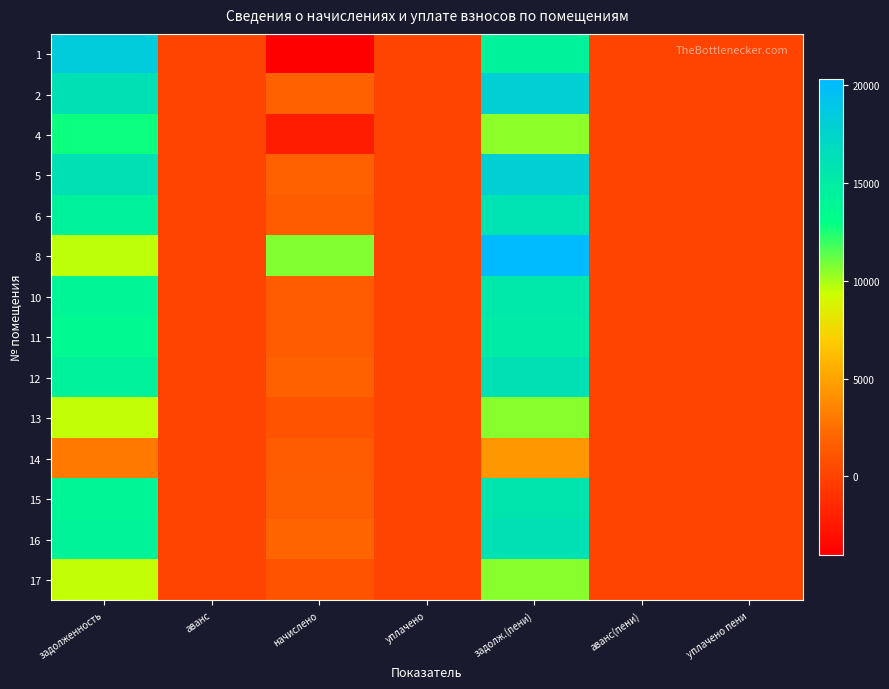

What is the smallest value displayed?

-3999.1